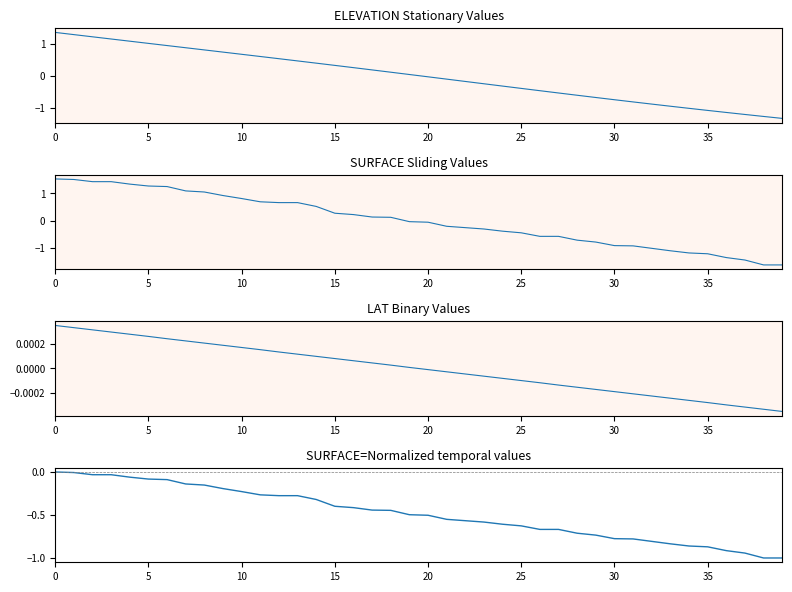

Does the chart have visible grid lines?

No